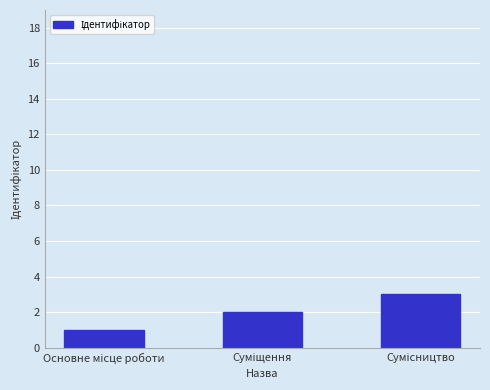

What is the sum of all values?

6